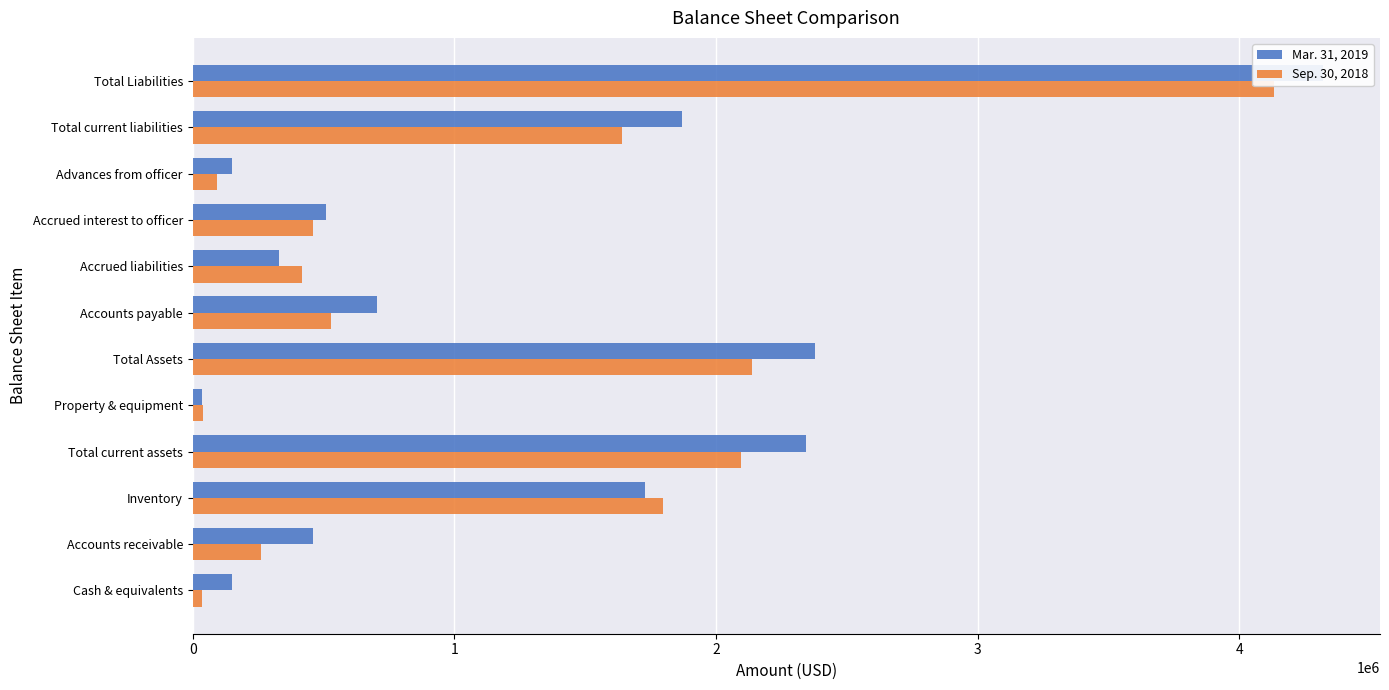

The value of Mar. 31, 2019 at Inventory is 648217. True or false?

False